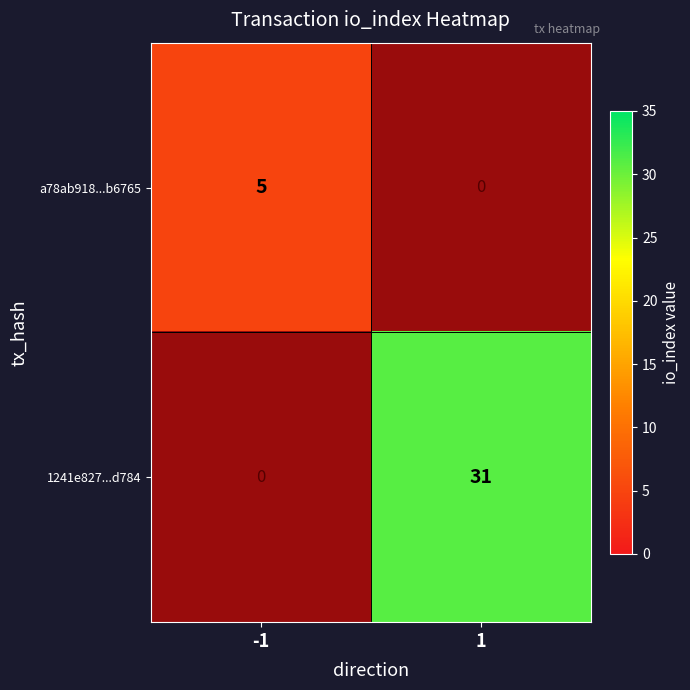

At how many categories does at least one series exceed 4?

2